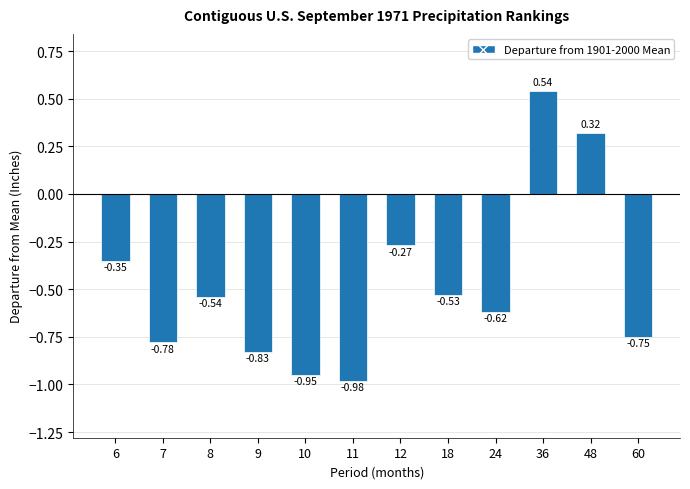

List the labels in order of value, largest first.

36, 48, 12, 6, 18, 8, 24, 60, 7, 9, 10, 11